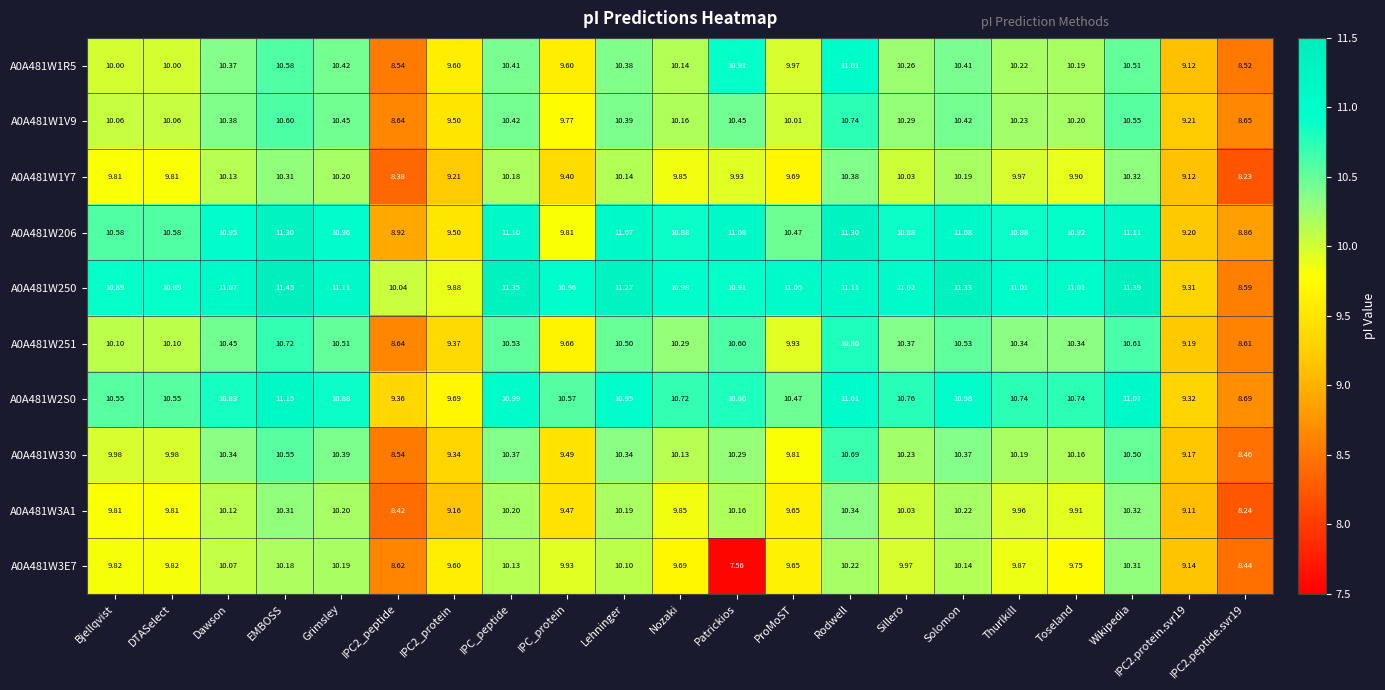

Which series has the widest spread of values?

A0A481W250